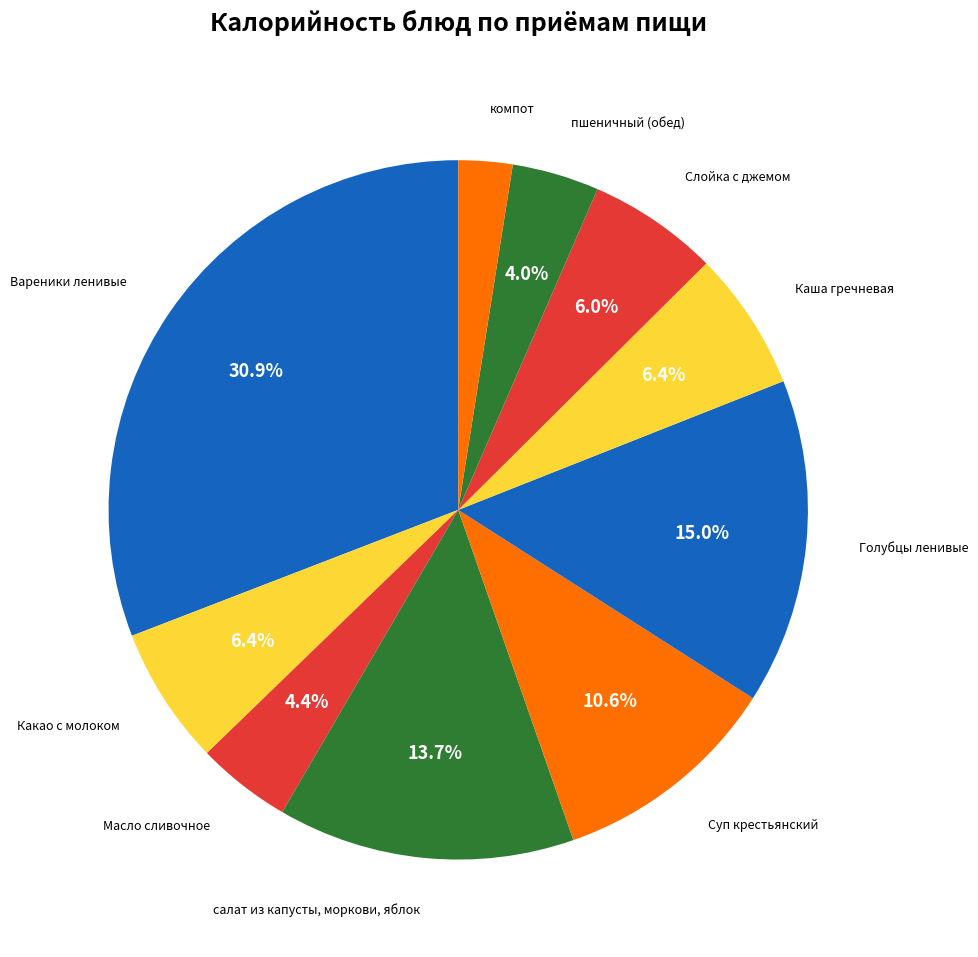

How many slices are in this pie chart?

10